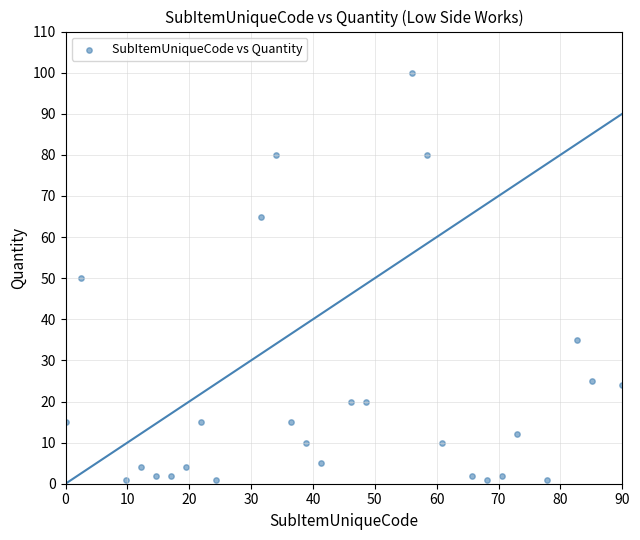

What is the range of Y values (max minus min)?

99